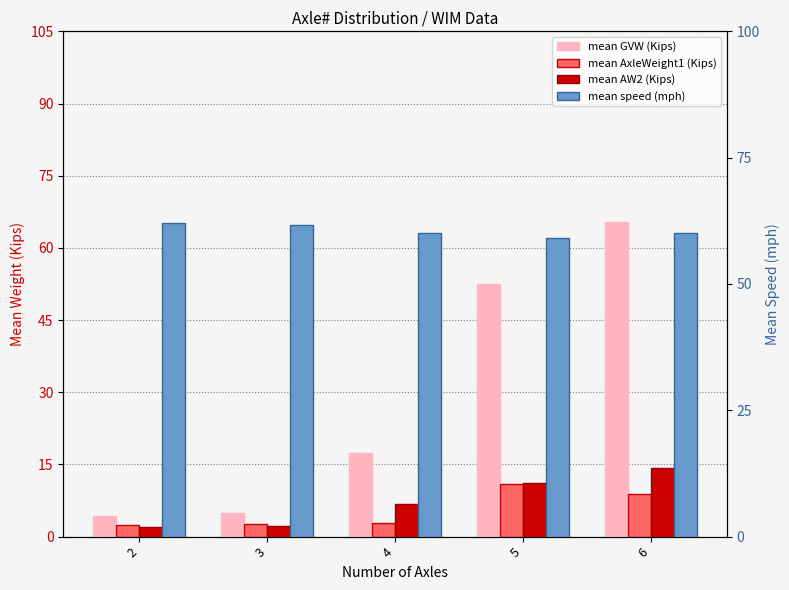

Which series has the largest total across all categories?

mean speed (mph)